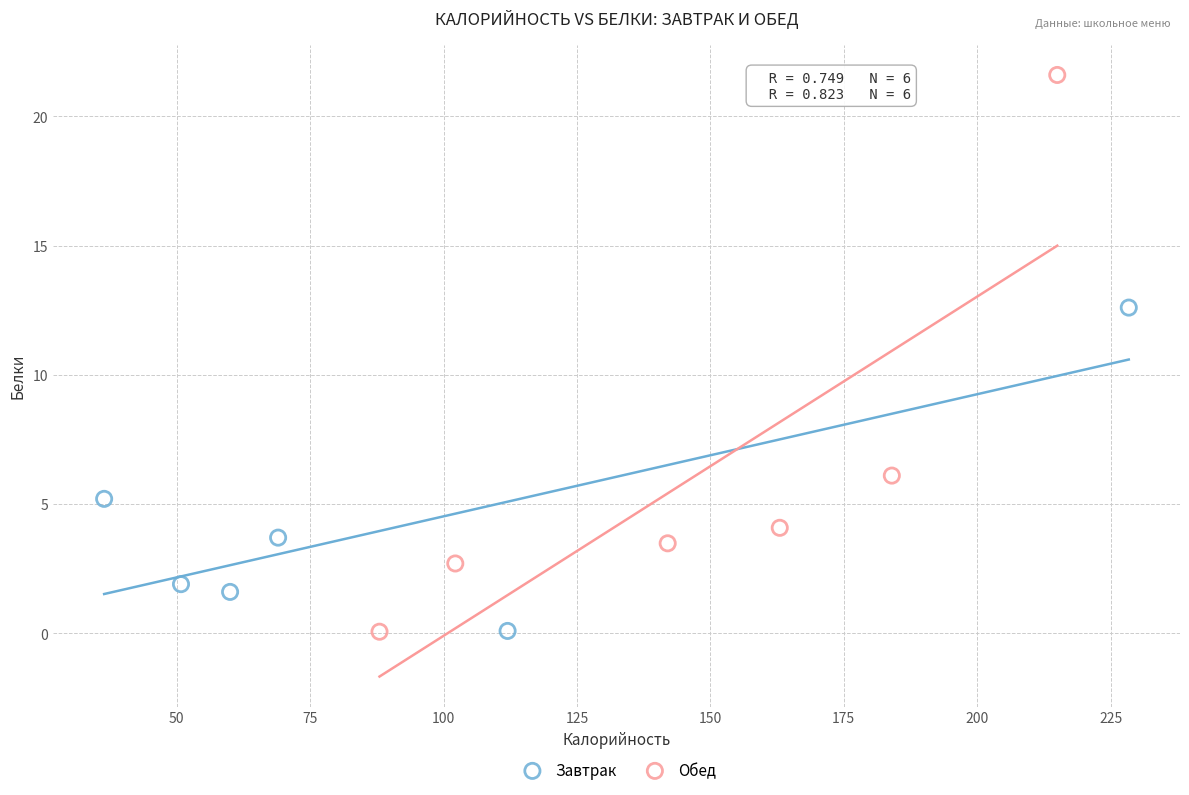

Which series has the widest spread of Y values?

Обед